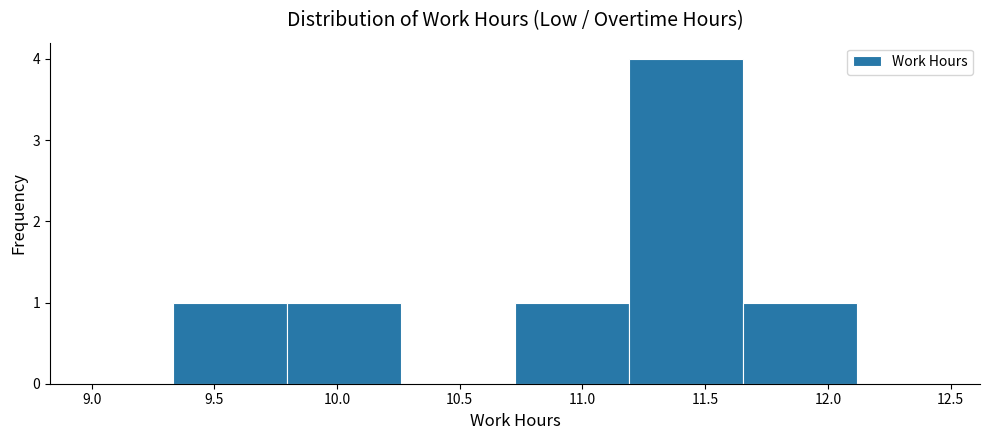

Reading left to right, list every bar in this chart as the range it spans on the x-axis followed by its height. Neither the bar edges nor the heights are printed on the chart, so give them approximately, as read against the axes.

9.330 to 9.795: 1
9.795 to 10.260: 1
10.260 to 10.725: 0
10.725 to 11.190: 1
11.190 to 11.655: 4
11.655 to 12.120: 1